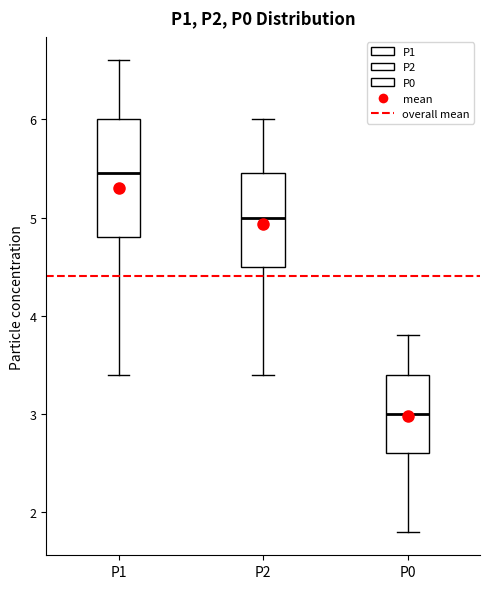

Where is the lower edge of the box for P1 on the y-axis? The values are not printed on the chart, so give them approximately, as read against the axis.

4.8